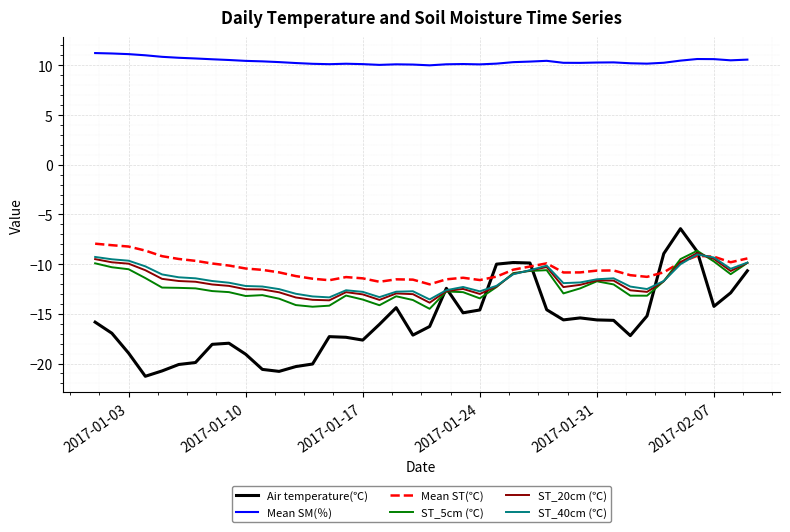

What is the average value of the Mean SM(％) series?

10.4